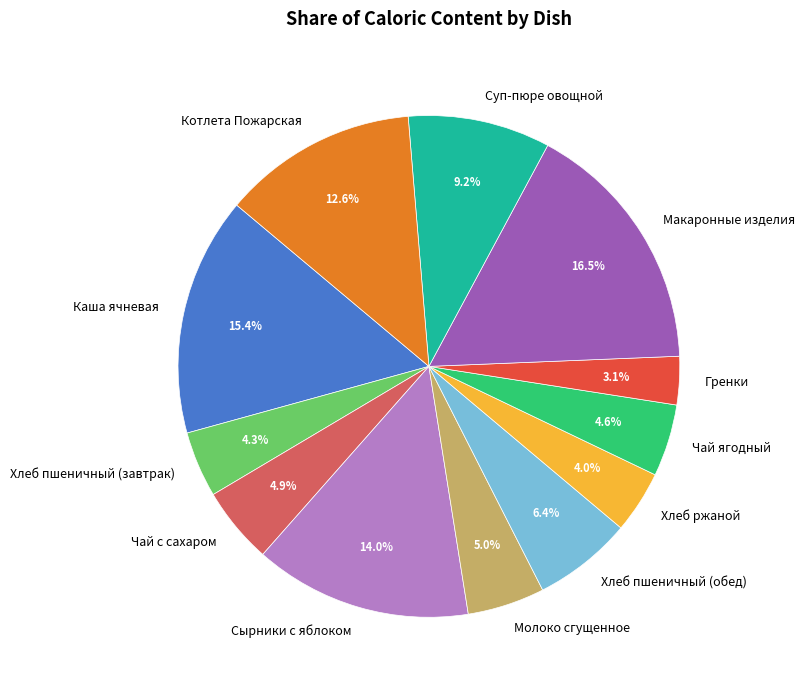

Between Хлеб пшеничный (обед) and Хлеб ржаной, which is larger?

Хлеб пшеничный (обед)